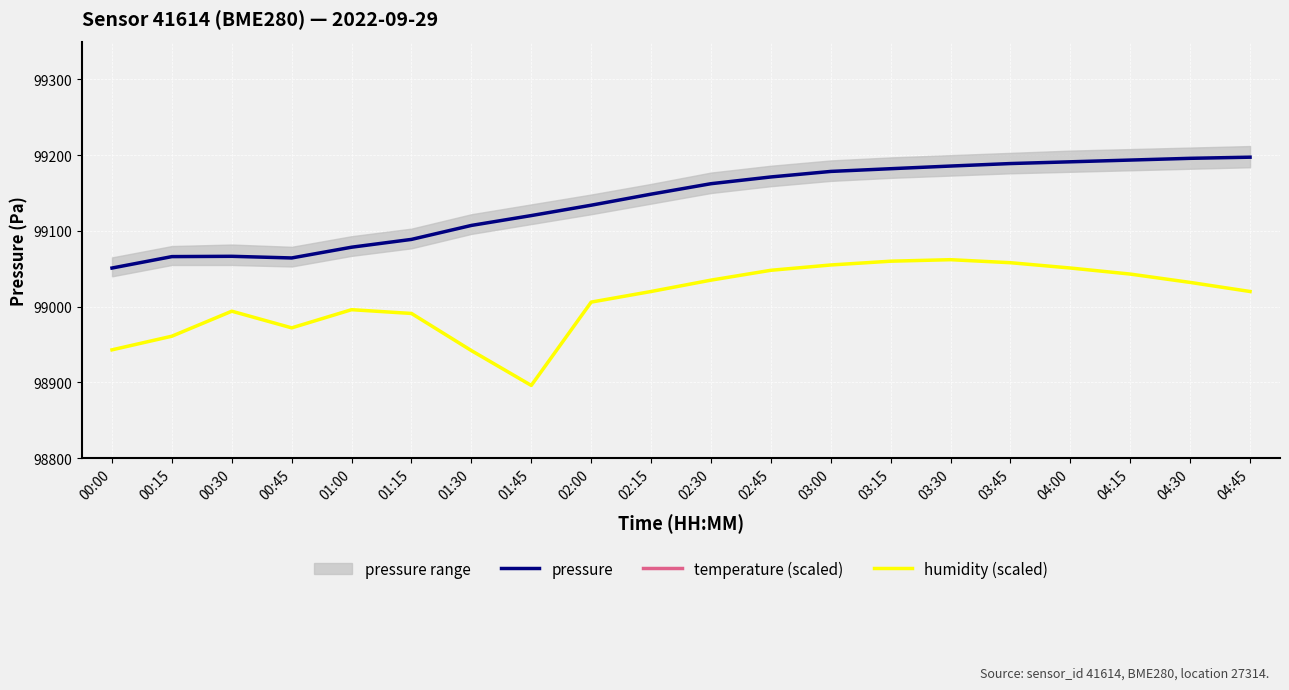

How many data points in pressure are less than 99162?

10